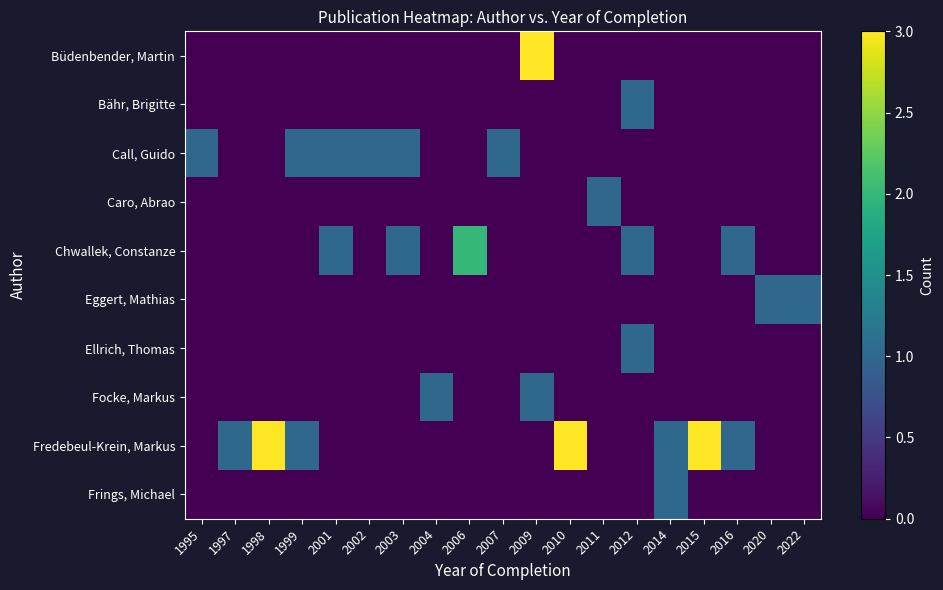

Which label corresponds to the smallest value in the chart?

1995